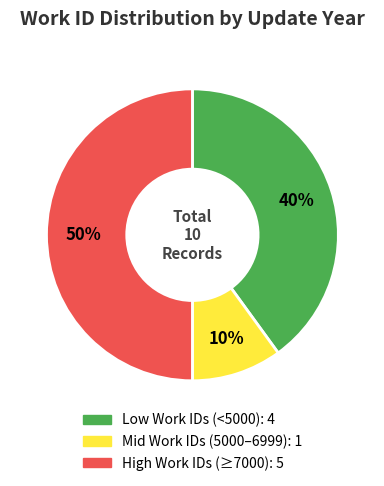

To the nearest percent, what is the average slice percentage?

33%